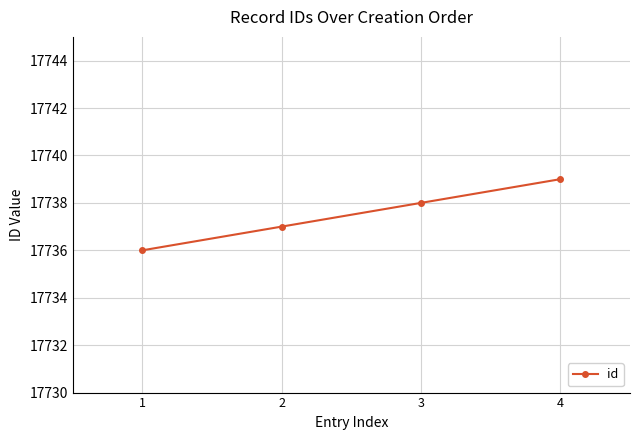

The chart shows a value of 17738 at 3. True or false?

True